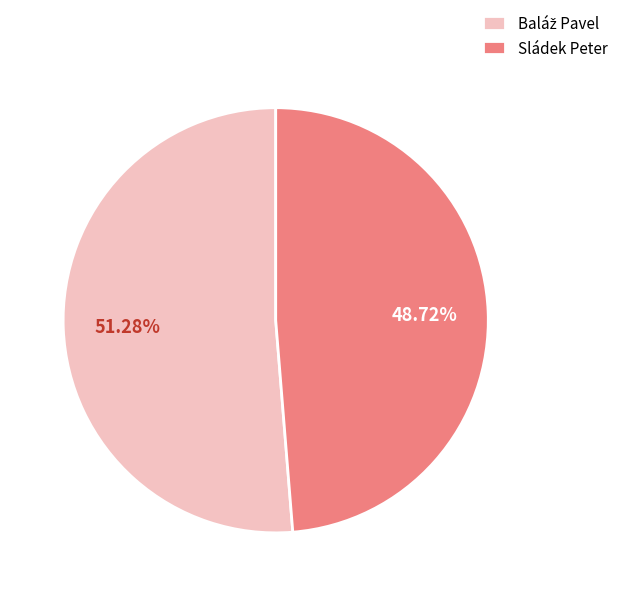

What is the smallest slice in the pie chart?

Sládek Peter